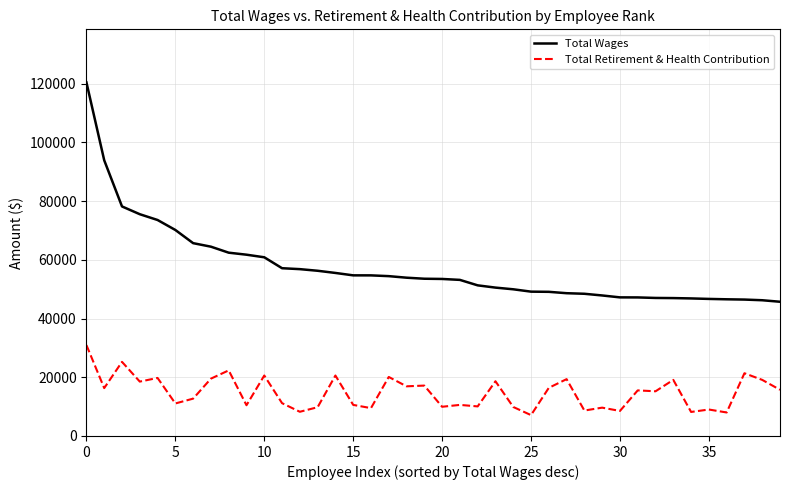

What is the lowest value of the Total Retirement & Health Contribution series?

7102